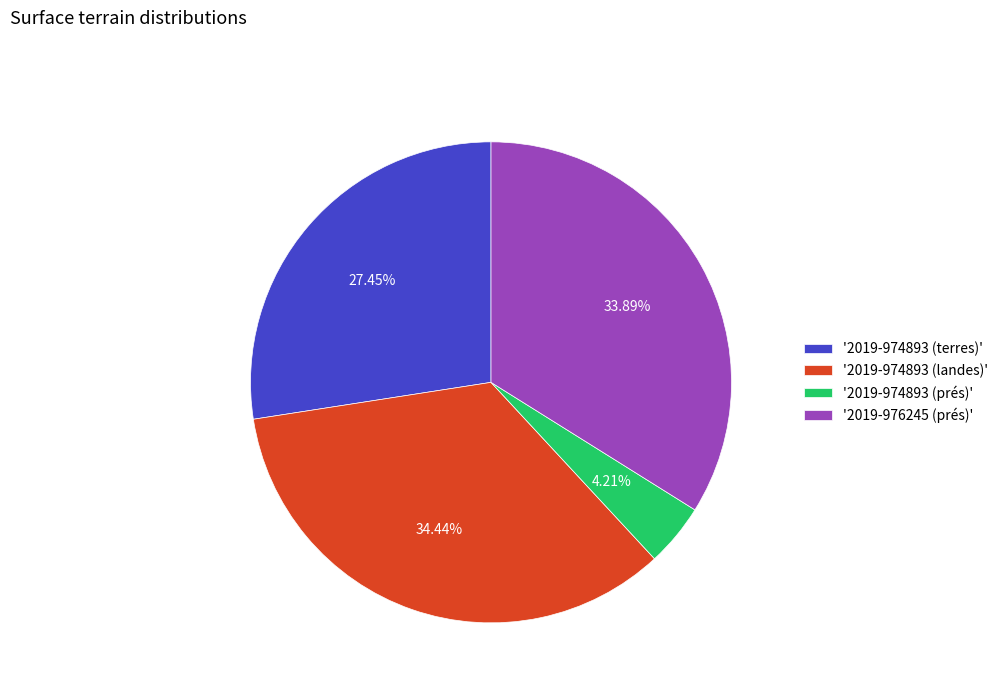

Is the sum of '2019-974893 (terres)' and '2019-974893 (prés)' greater than half?

No